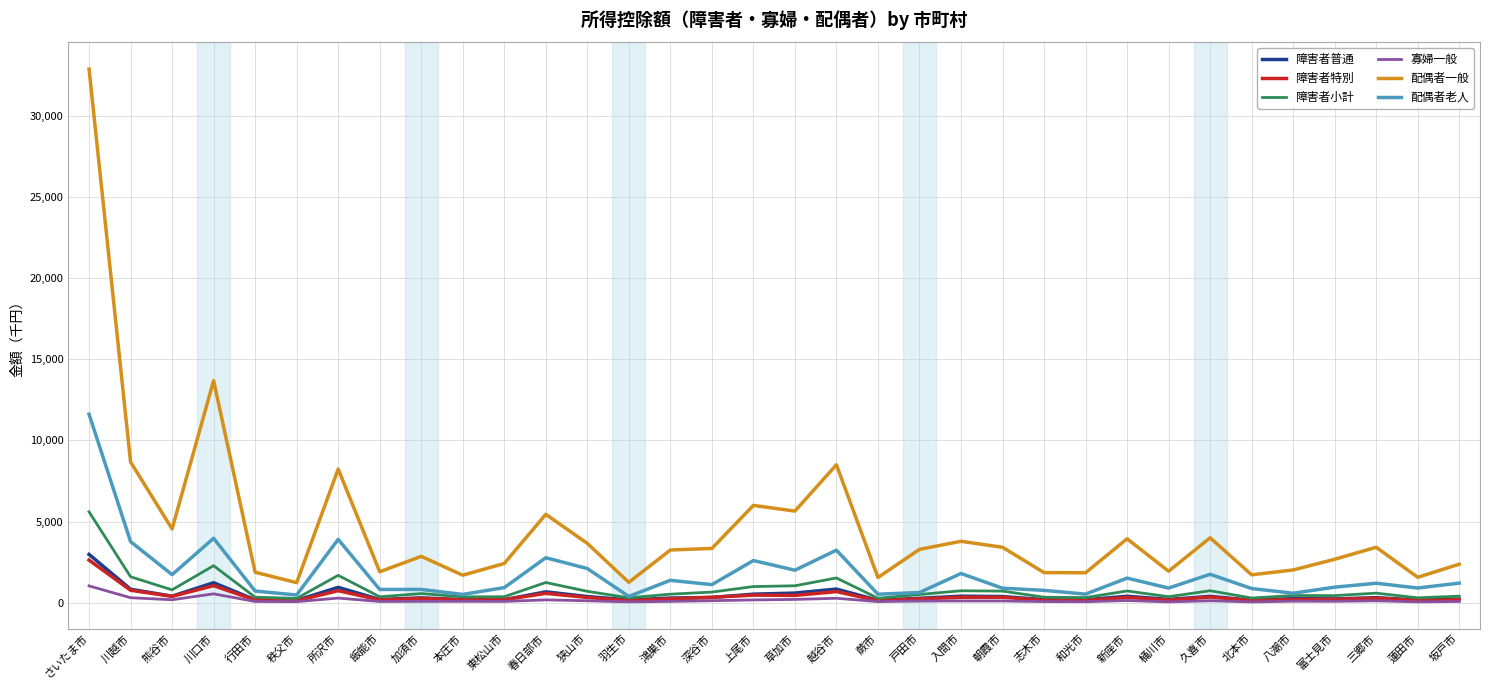

True or false: 配偶者老人 and 障害者小計 cross at least once.

False